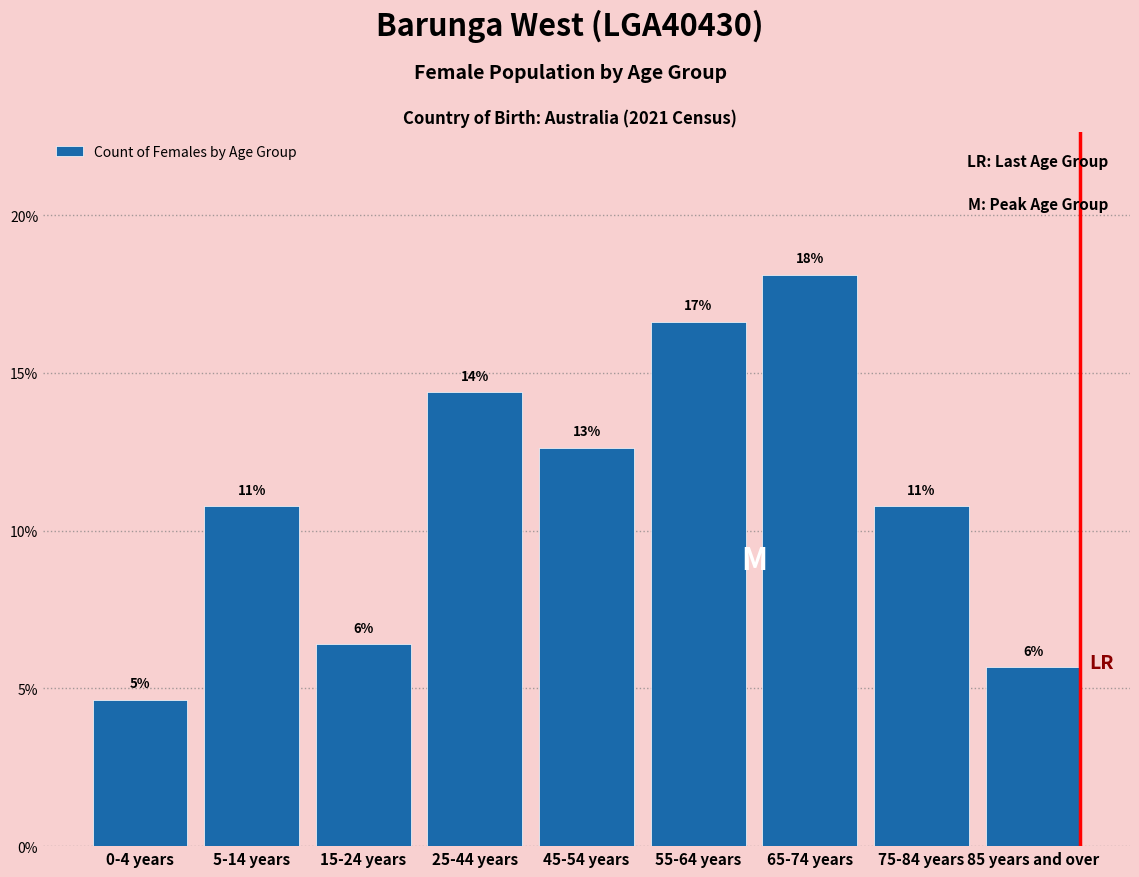

How many bars are there in total?

9